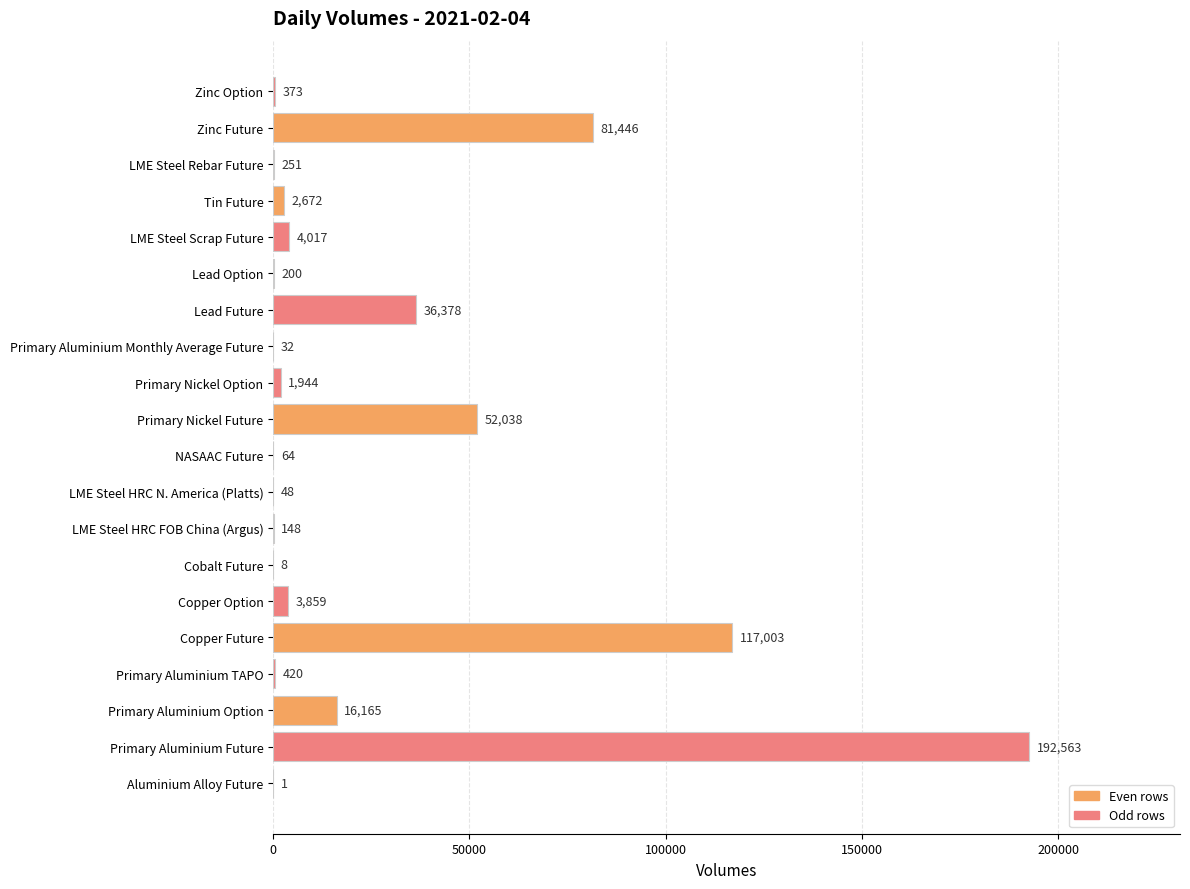

Reading top to bottom, extract all data points from this chart.

Zinc Option=373	Zinc Future=81446	LME Steel Rebar Future=251	Tin Future=2672	LME Steel Scrap Future=4017	Lead Option=200	Lead Future=36378	Primary Aluminium Monthly Average Future=32	Primary Nickel Option=1944	Primary Nickel Future=52038	NASAAC Future=64	LME Steel HRC N. America (Platts)=48	LME Steel HRC FOB China (Argus)=148	Cobalt Future=8	Copper Option=3859	Copper Future=117003	Primary Aluminium TAPO=420	Primary Aluminium Option=16165	Primary Aluminium Future=192563	Aluminium Alloy Future=1